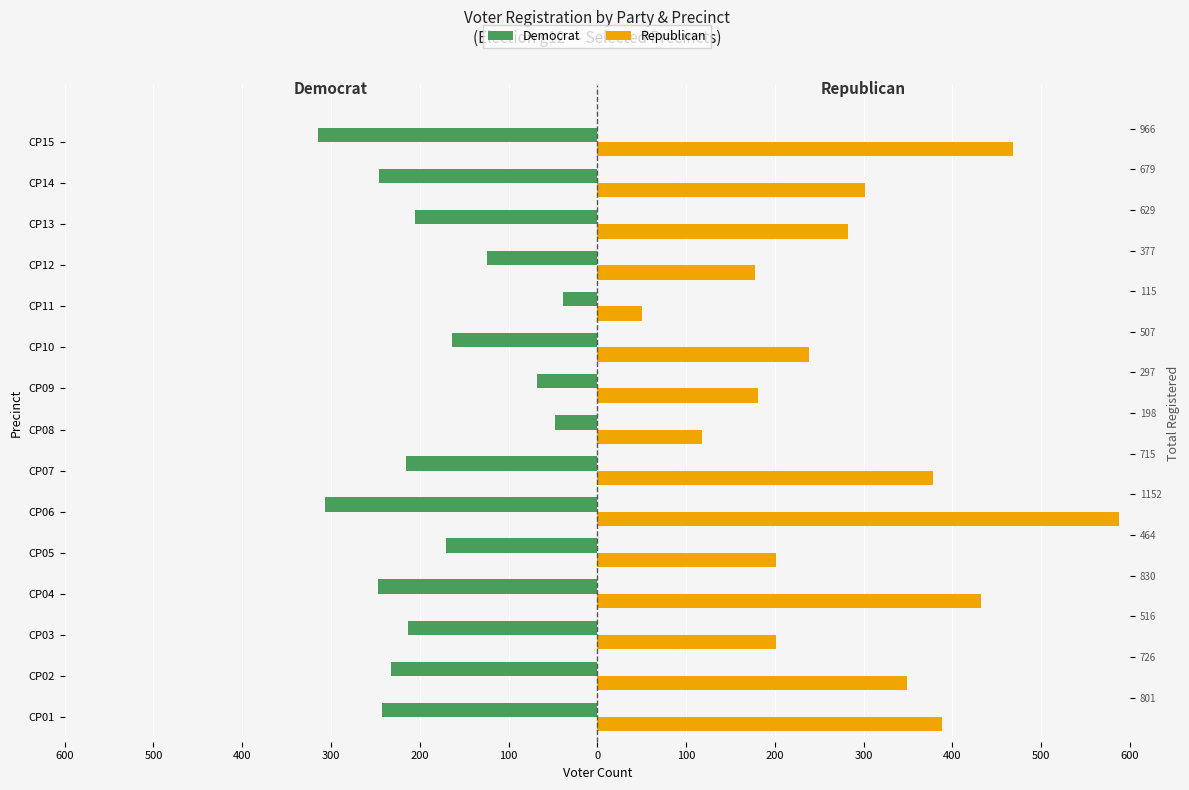

Does the chart contain stacked bars?

No